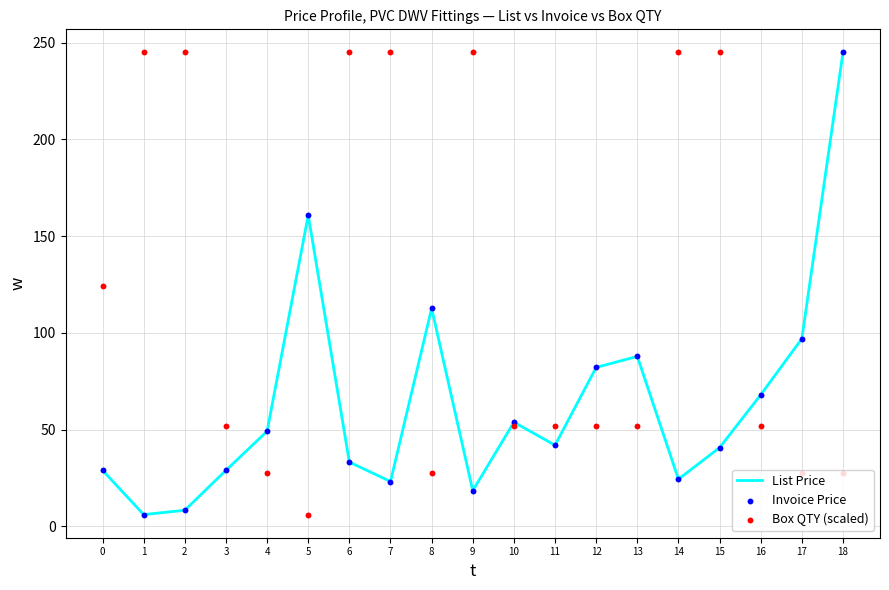

At how many categories does at least one series exceed 175?

8